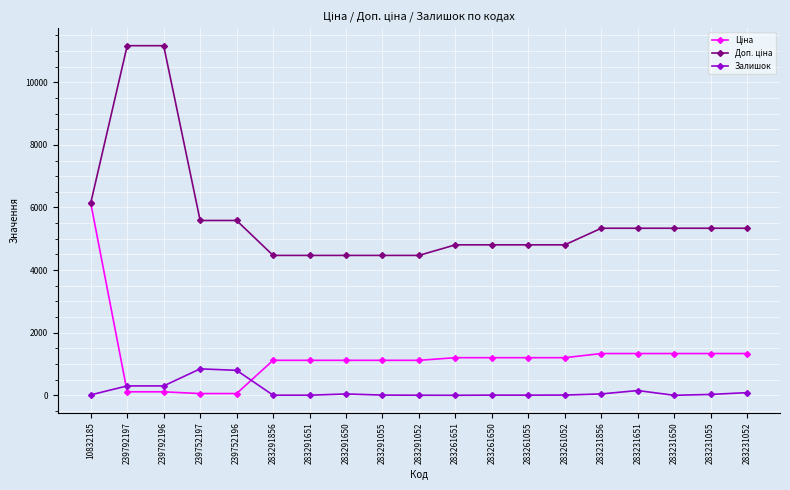

The Залишок series shows 3.0 at 283291052. True or false?

True